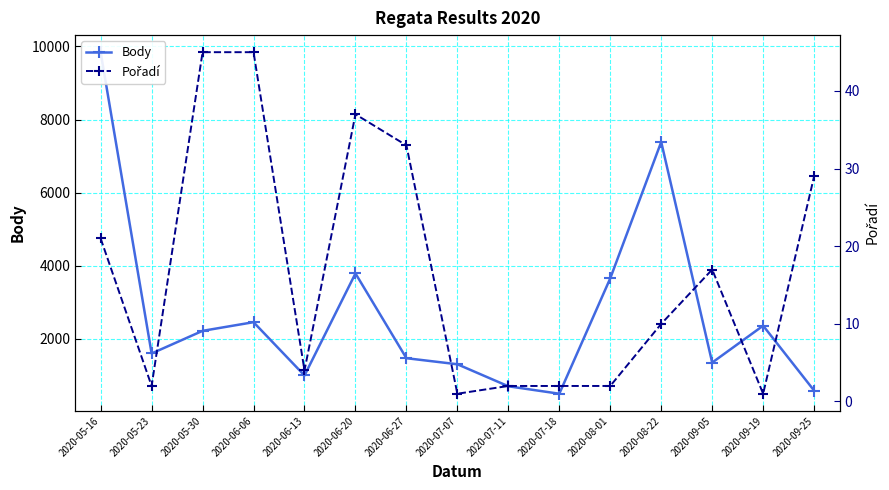

Between 2020-06-13 and 2020-07-11, which series saw the biggest shift?

Body